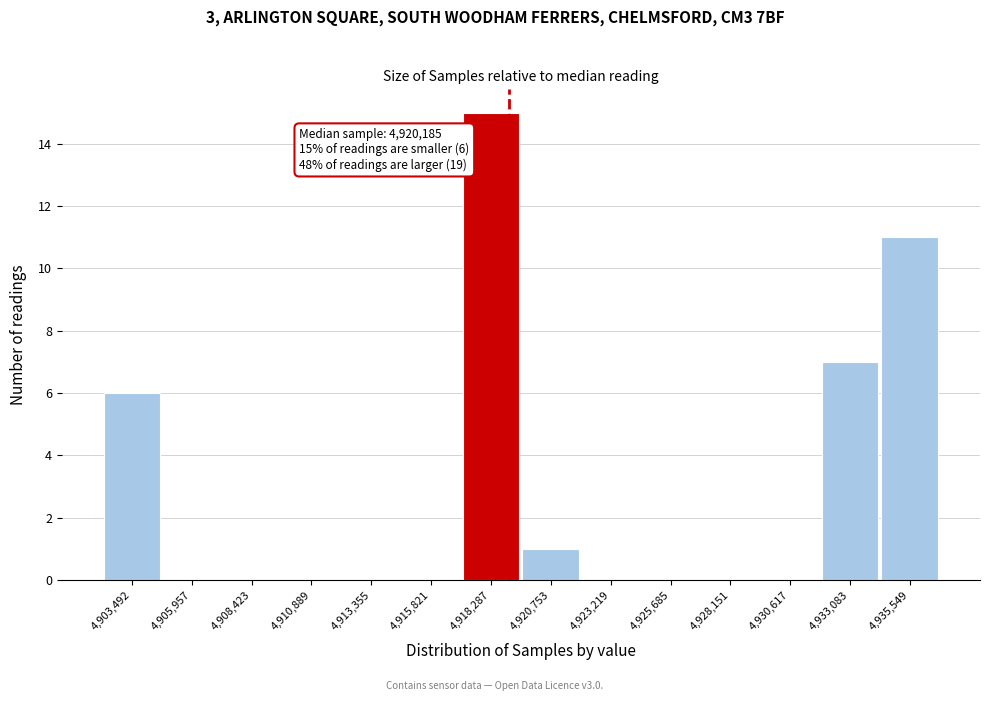

Reading left to right, what are all the values shown in this chart?

4,903,492=6	4,905,957=0	4,908,423=0	4,910,889=0	4,913,355=0	4,915,821=0	4,918,287=15	4,920,753=1	4,923,219=0	4,925,685=0	4,928,151=0	4,930,617=0	4,933,083=7	4,935,549=11